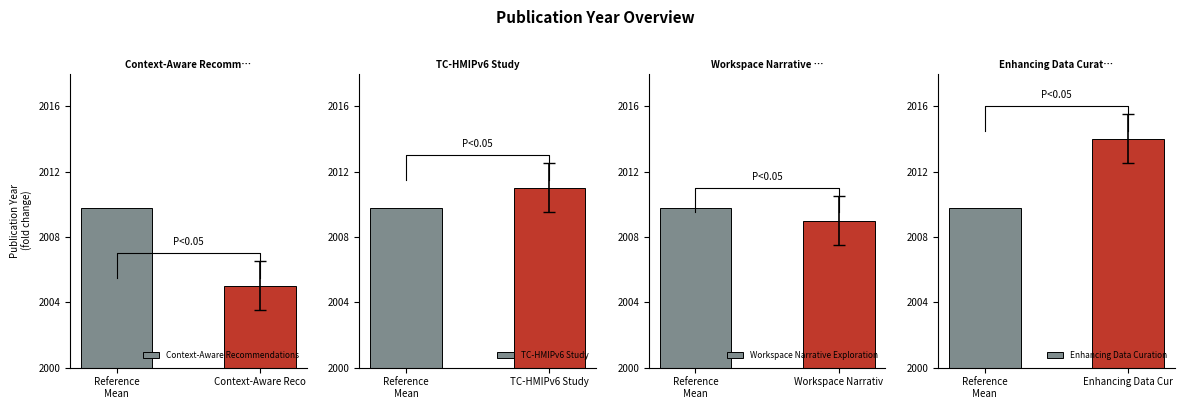

What is the highest value of the Context-Aware Recommendations series?

2009.8